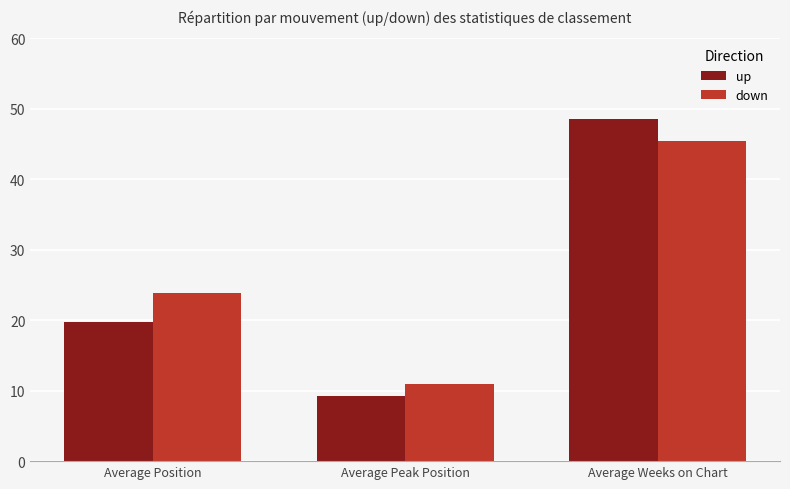

Which category has the highest value in the up series?

Average Weeks on Chart